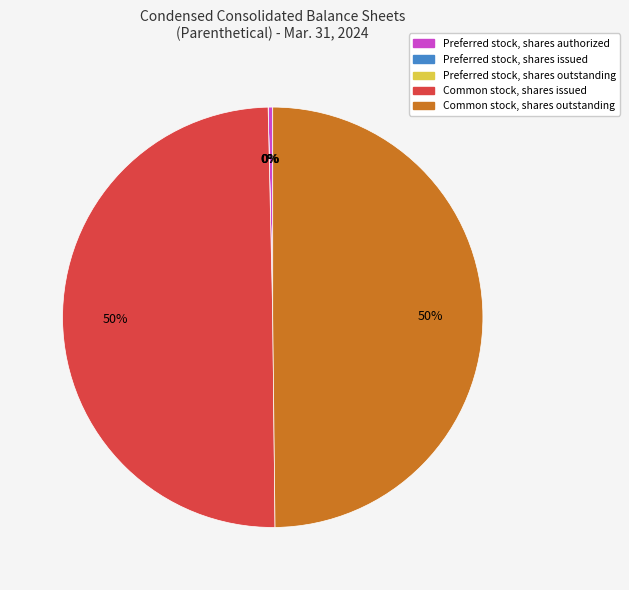

True or false: Preferred stock, shares issued accounts for 12% of the total.

False